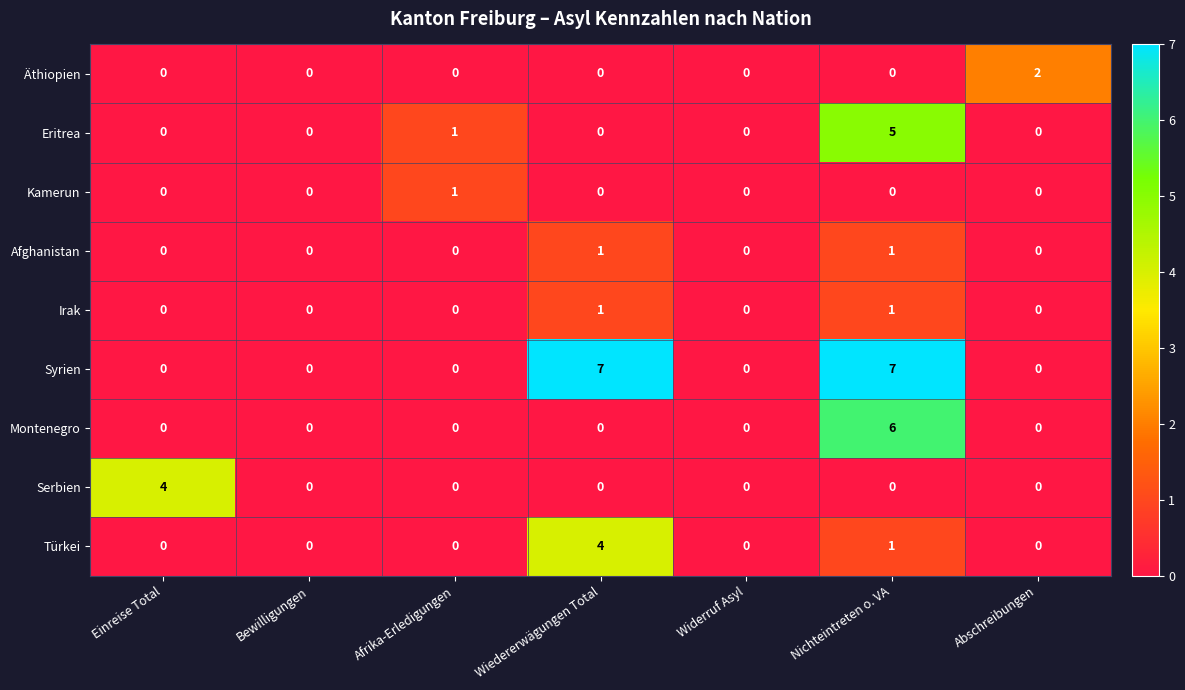

How many series are shown in this chart?

9